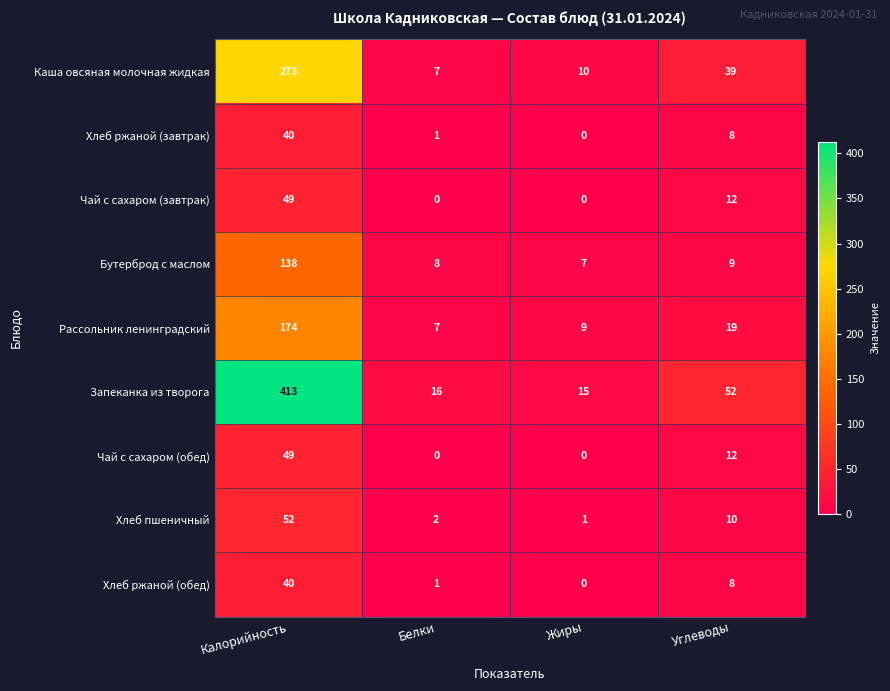

What is the maximum value for Чай с сахаром (завтрак)?

49